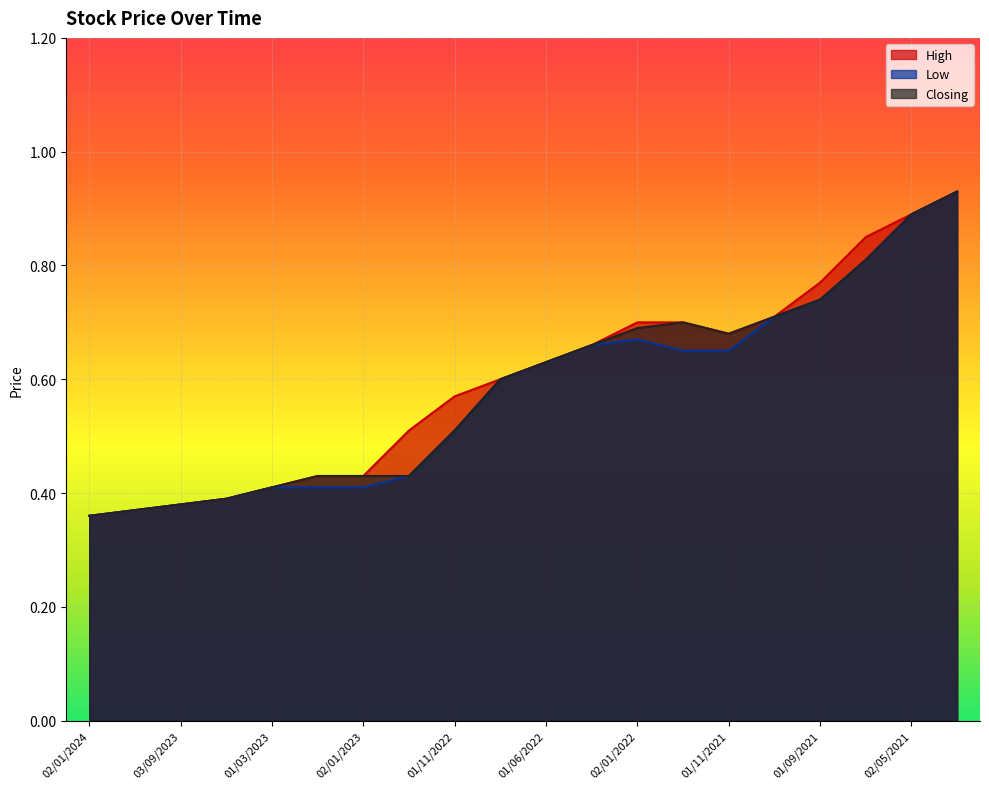

Which series changed the most between 01/06/2022 and 08/05/2022?

High